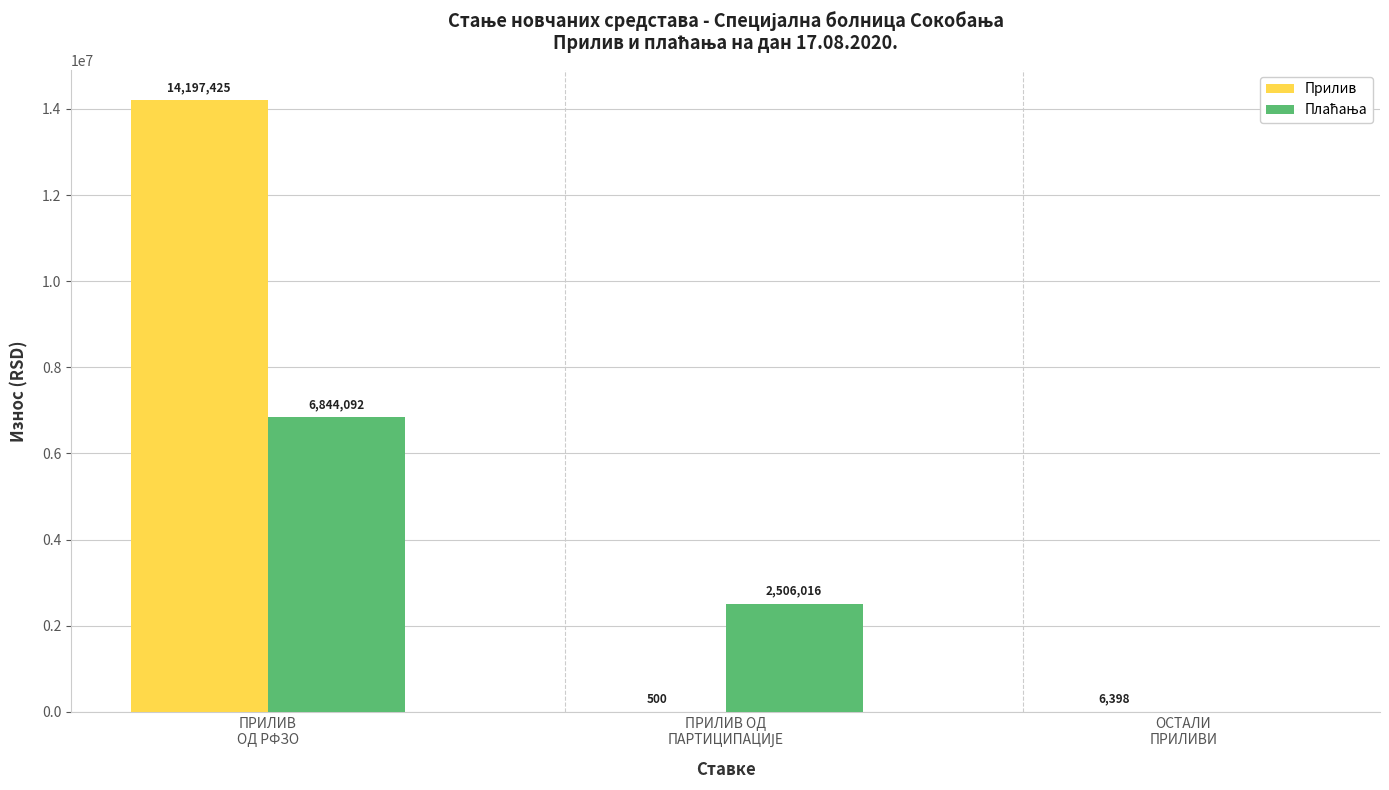

What is the spread (max minus min) of values at ПРИЛИВ
ОД РФЗО?

7353333.3